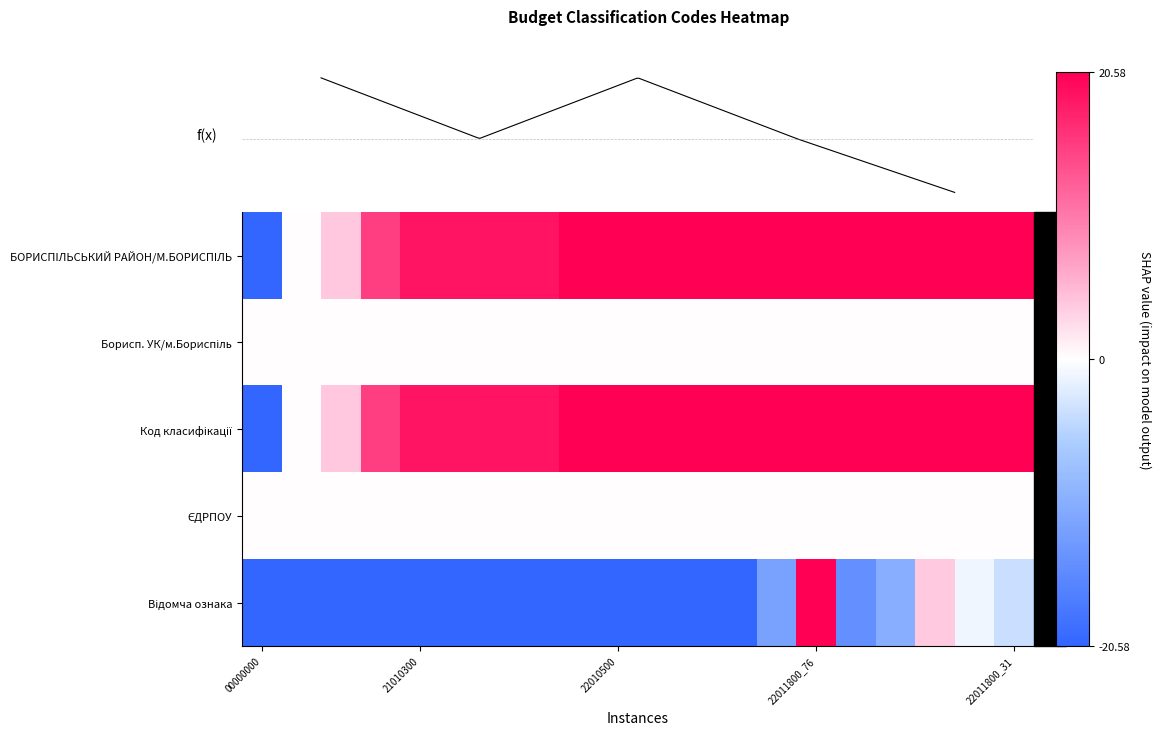

Count the number of categories in the chart.

20